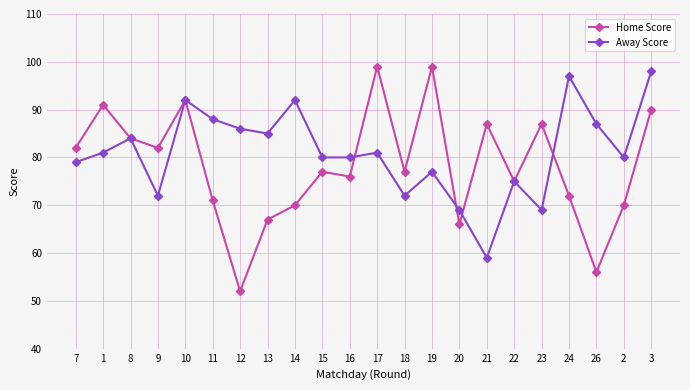

What is the highest value of the Home Score series?

99